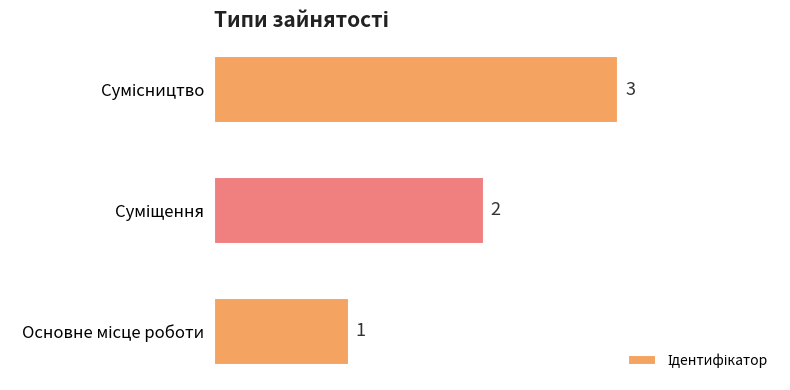

What is the average value?

2